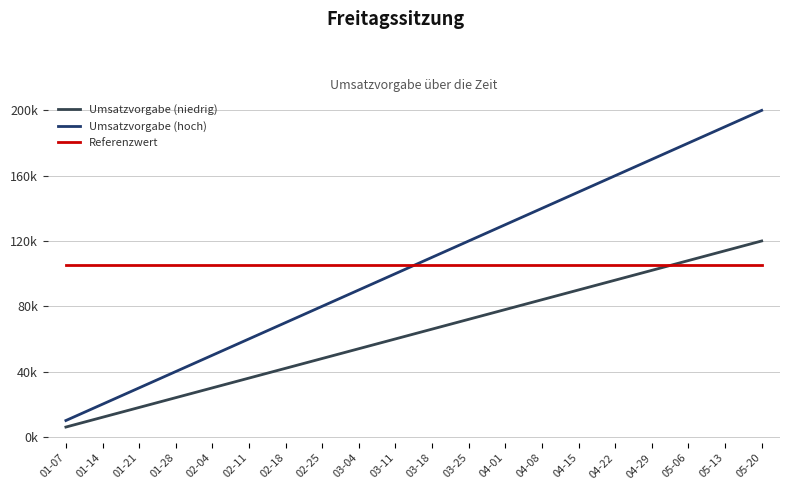

At which category is the sum across all series the highest?

05-20